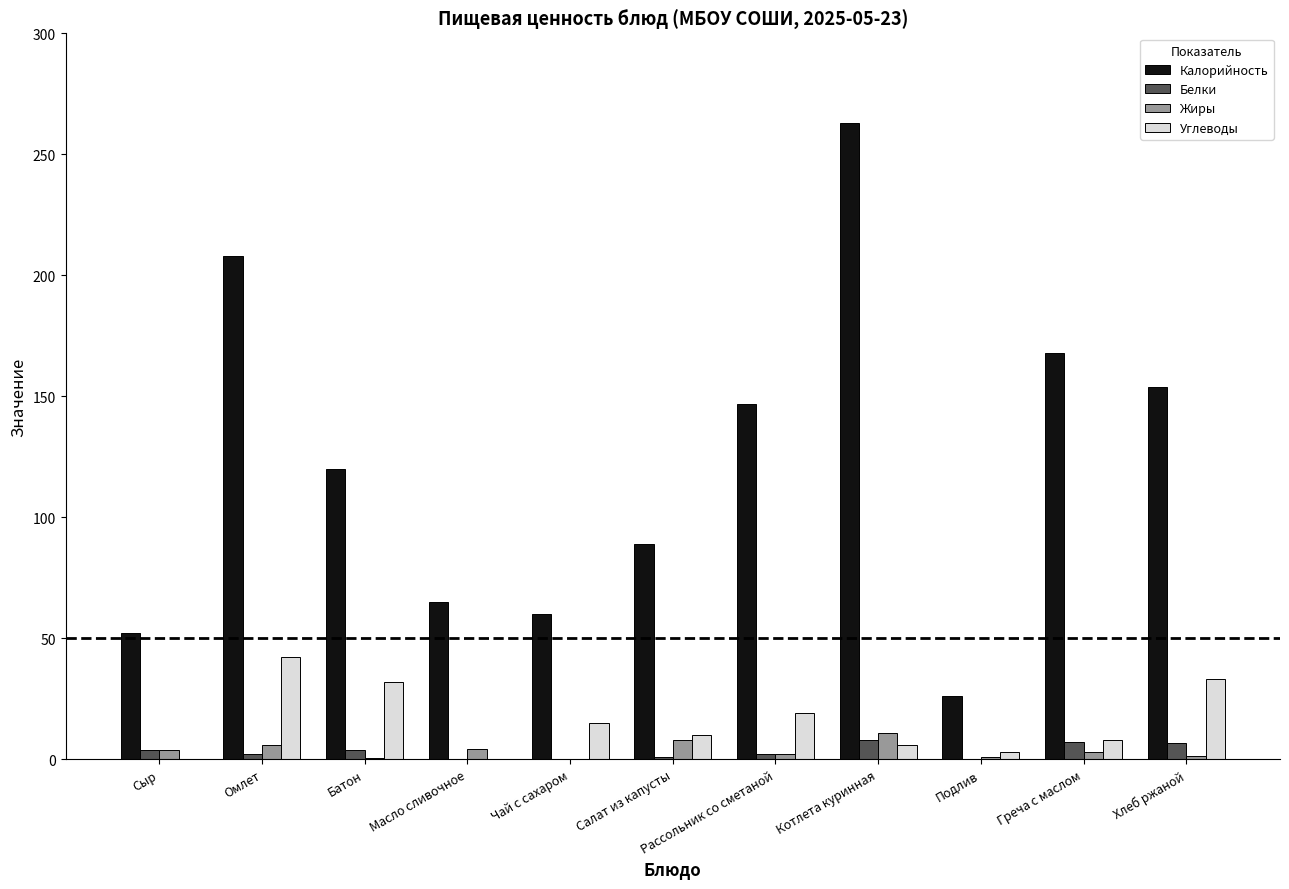

Are the bars horizontal?

No